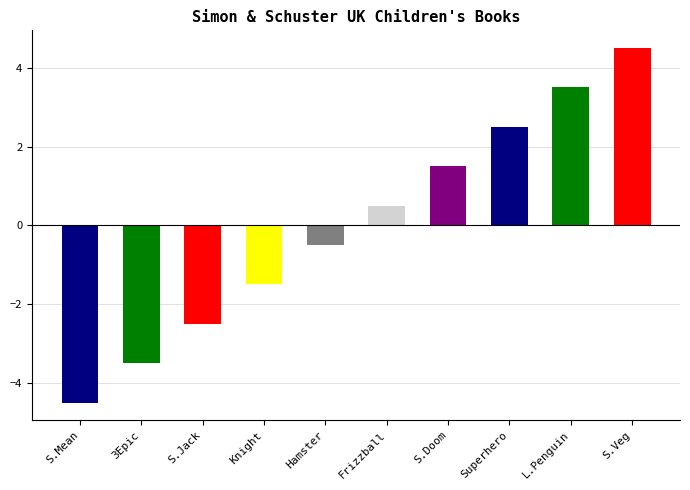

Where does the data first go above 0?

Frizzball